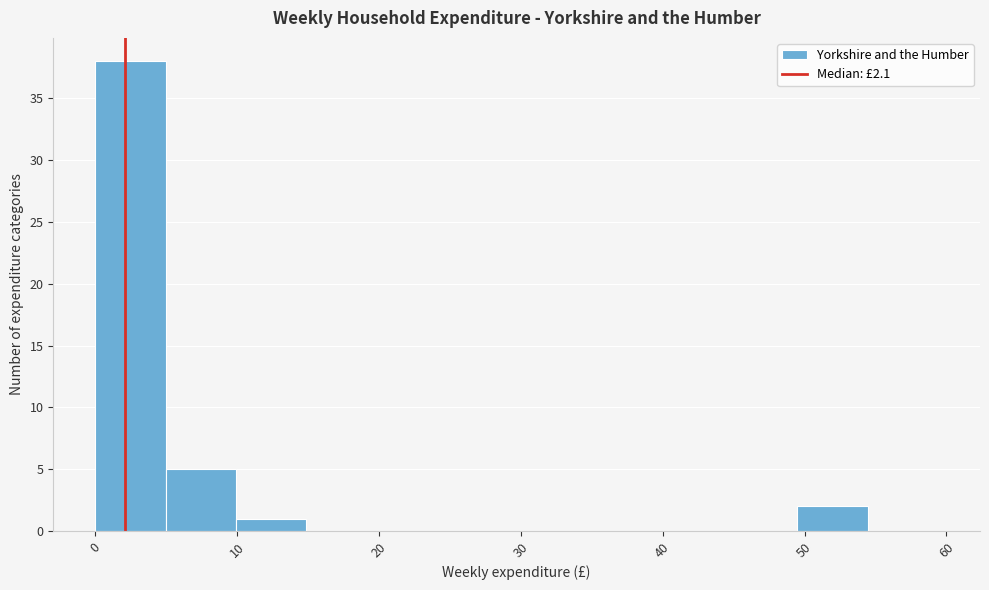

How tall is the bar that spans 10 to 15 on the x-axis? Neither the bar edges nor the heights are printed on the chart, so give them approximately, as read against the axes.

1